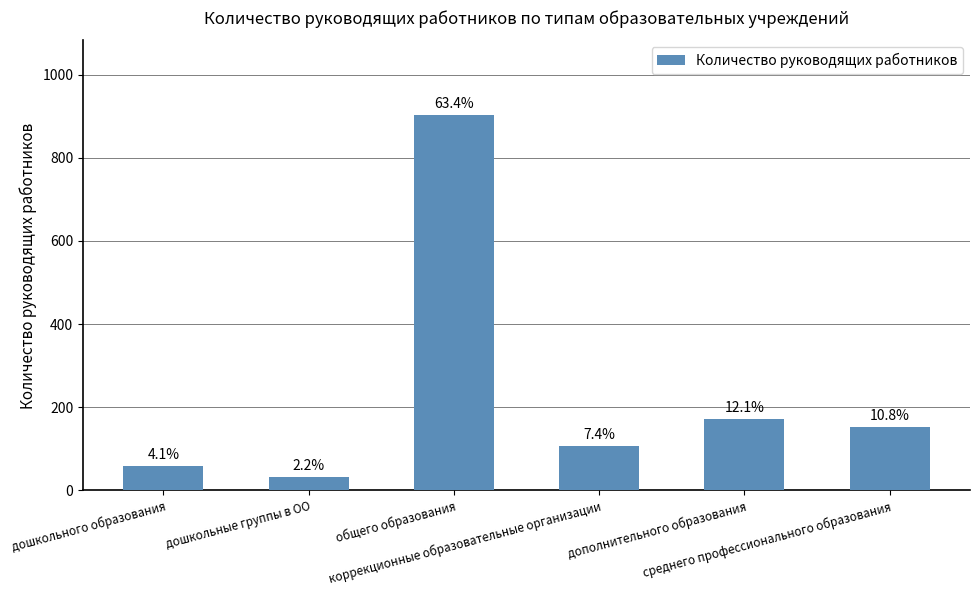

What is the label of the 3rd bar from the right?

коррекционные образовательные организации